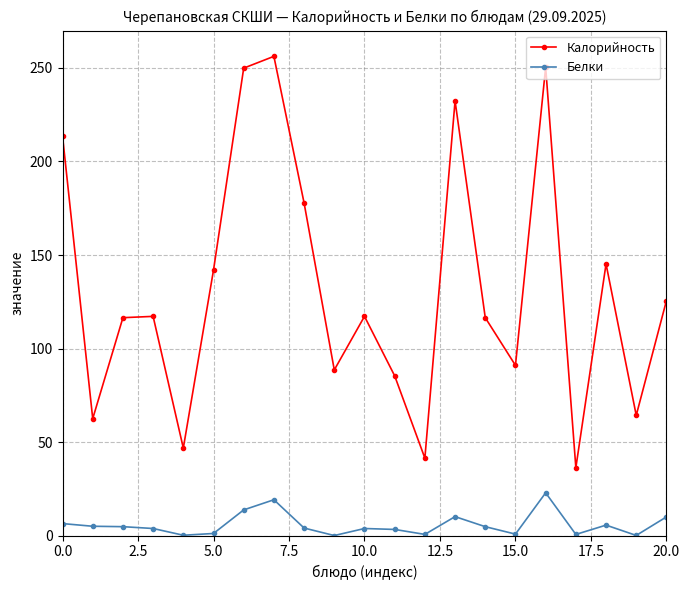

Rank the series by their average value, from lowest to highest.

Белки, Калорийность